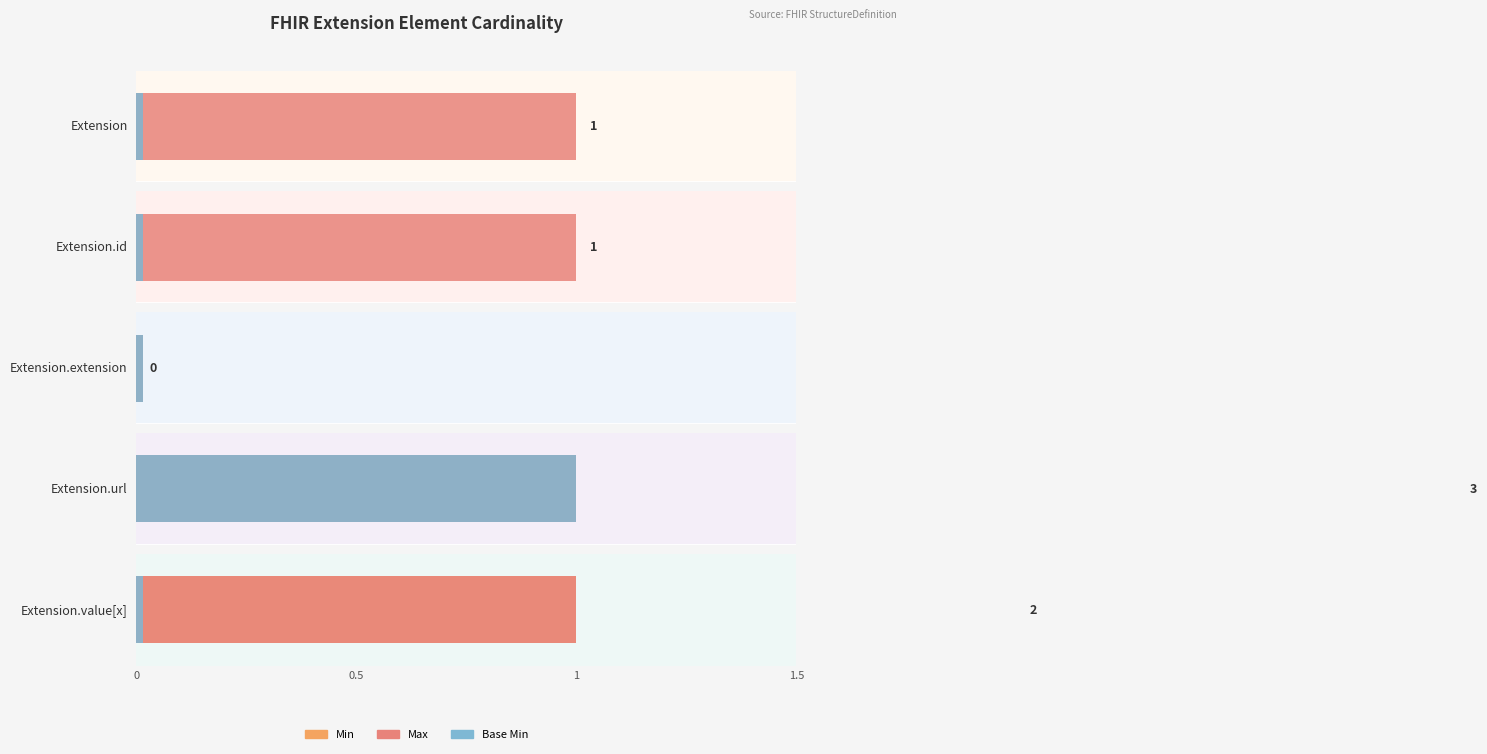

What is the label of the 4th bar from the left?

Extension.url